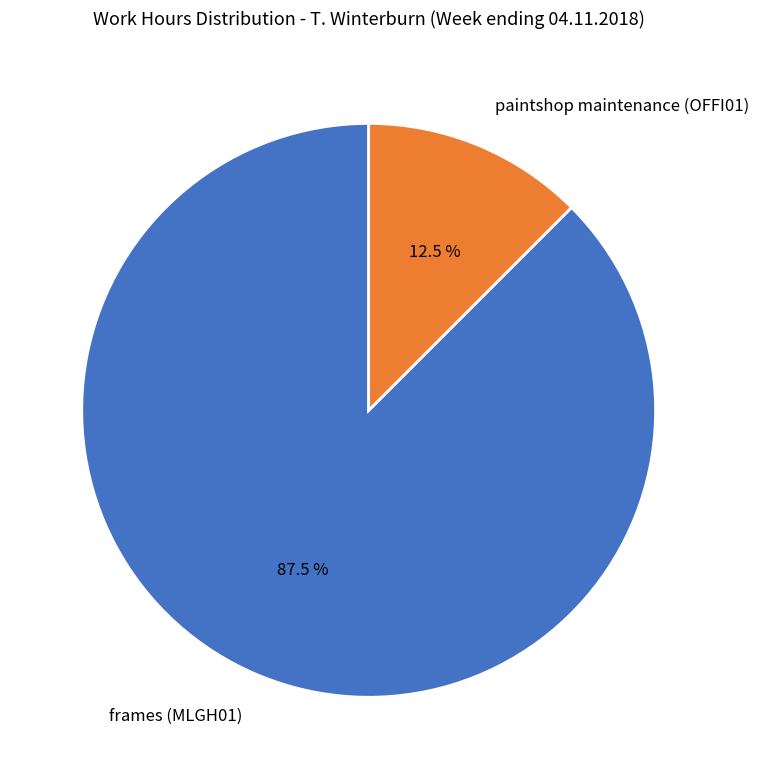

Which has a higher value, paintshop maintenance (OFFI01) or frames (MLGH01)?

frames (MLGH01)